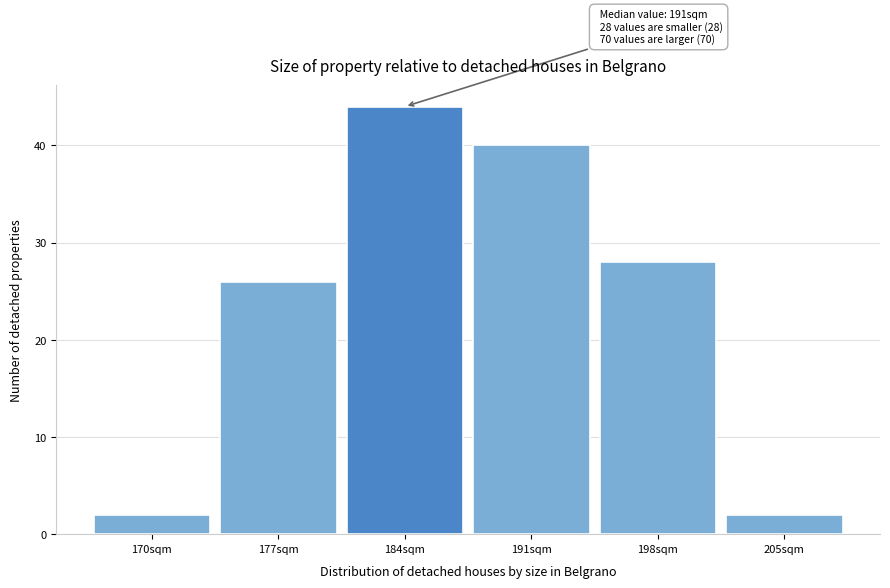

Reading right to left, what are all the values shown in this chart?

2	28	40	44	26	2